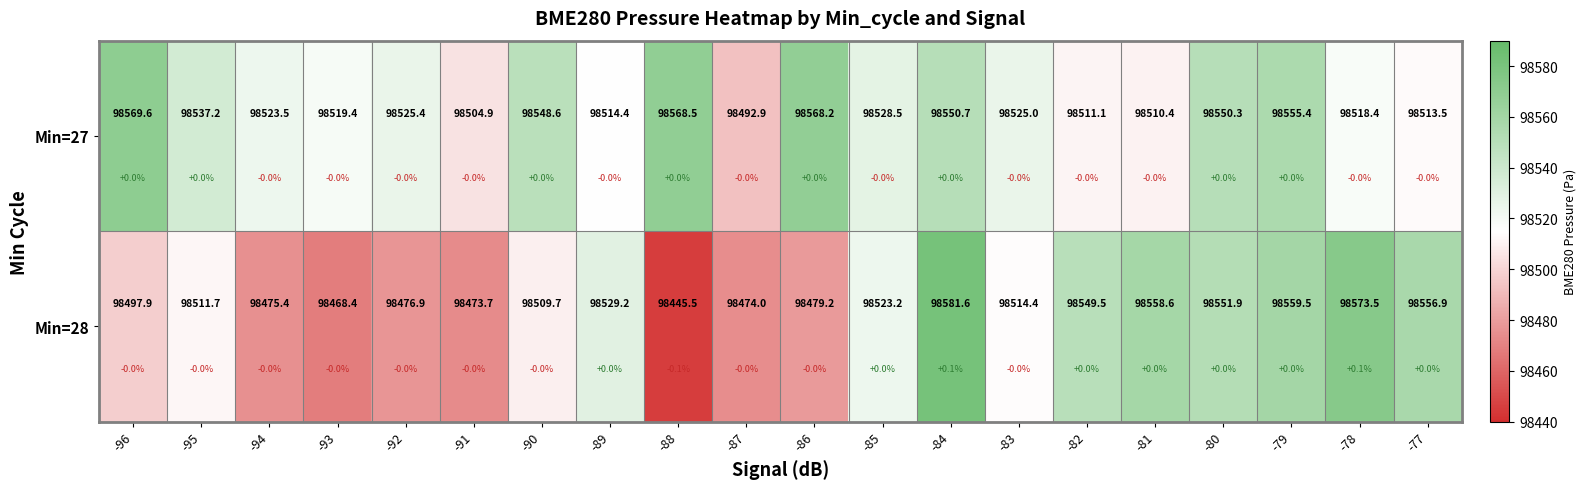

What is the difference between the Min=27 values at -84 and -86?

17.5